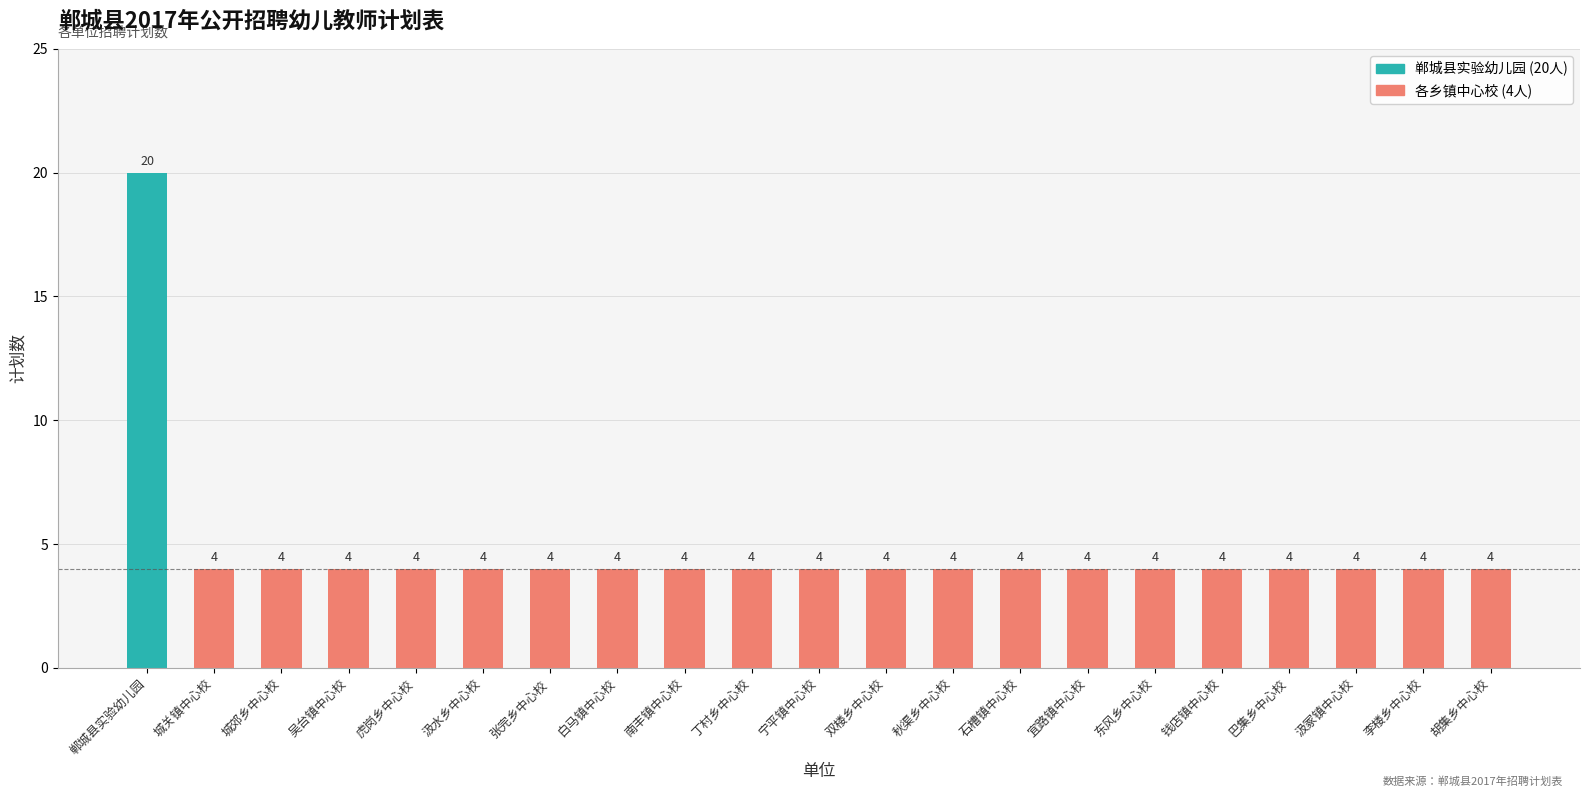

What is the approximate value at 城郊乡中心校?

4